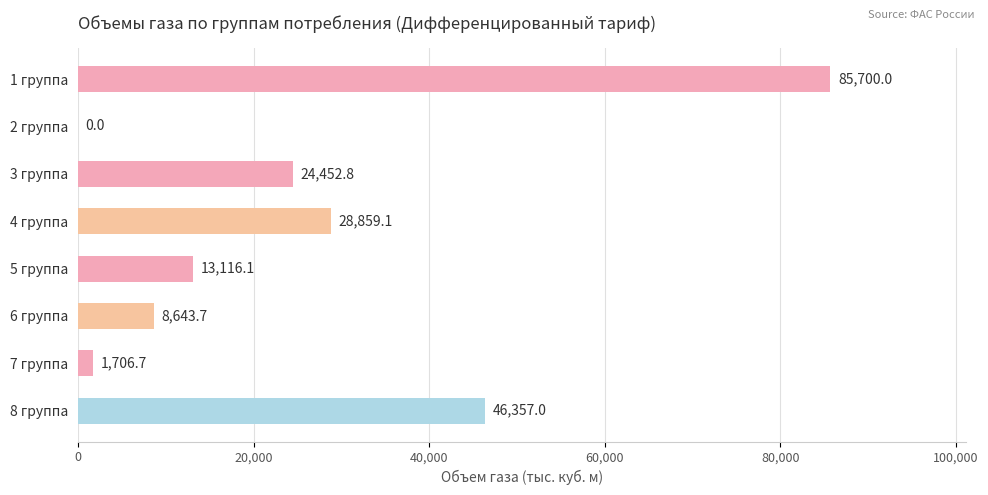

What is the sum of the values at 8 группа and 6 группа?

55000.7